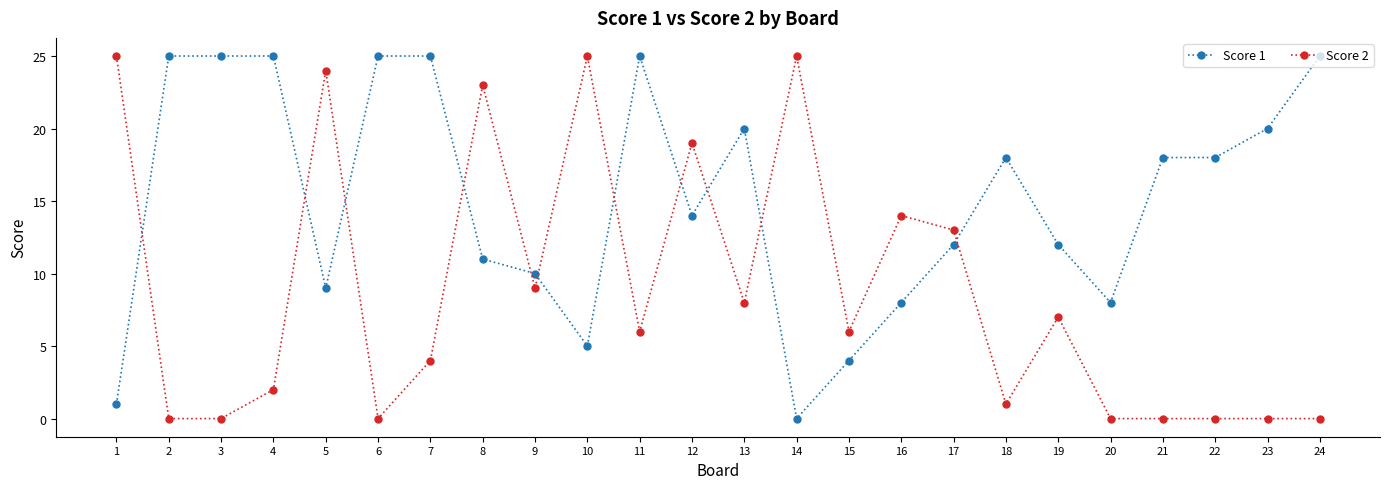

Which series ends up on top after the final intersection of Score 1 and Score 2?

Score 1